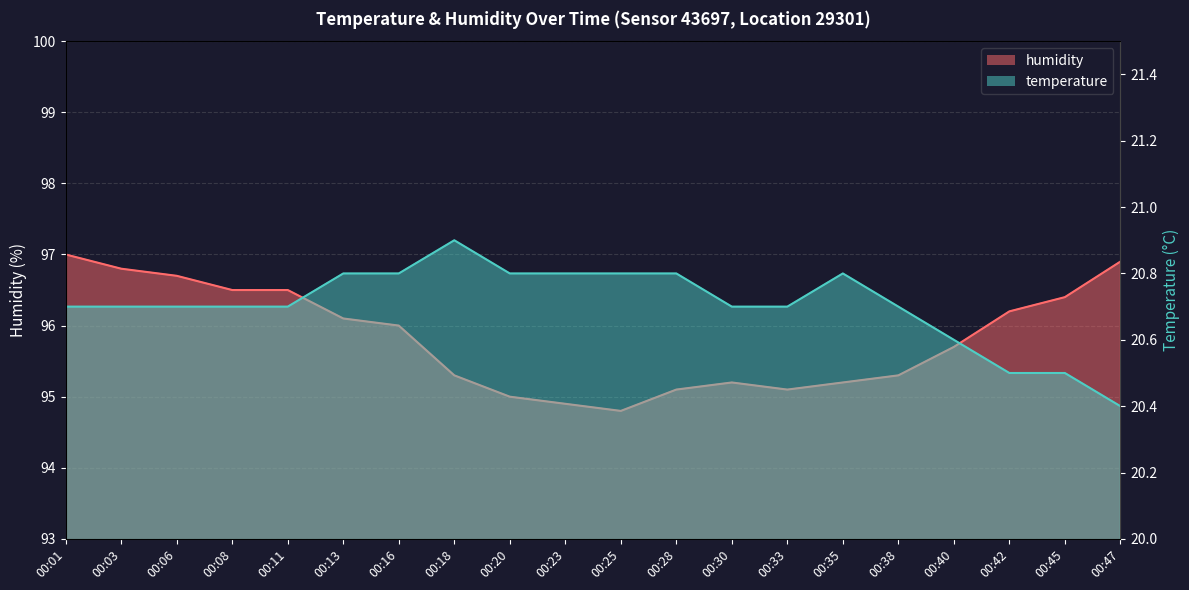

Reading left to right, list all the values displayed in this chart.

temperature: 20.7	20.7	20.7	20.7	20.7	20.8	20.8	20.9	20.8	20.8	20.8	20.8	20.7	20.7	20.8	20.7	20.6	20.5	20.5	20.4
humidity: 97.0	96.8	96.7	96.5	96.5	96.1	96.0	95.3	95.0	94.9	94.8	95.1	95.2	95.1	95.2	95.3	95.7	96.2	96.4	96.9